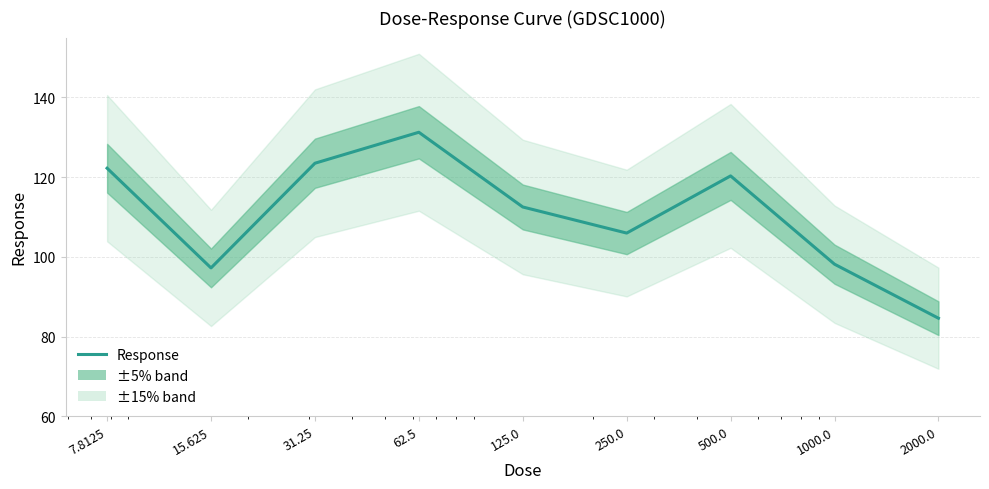

What is the value of the 7th point from the left?

120.3